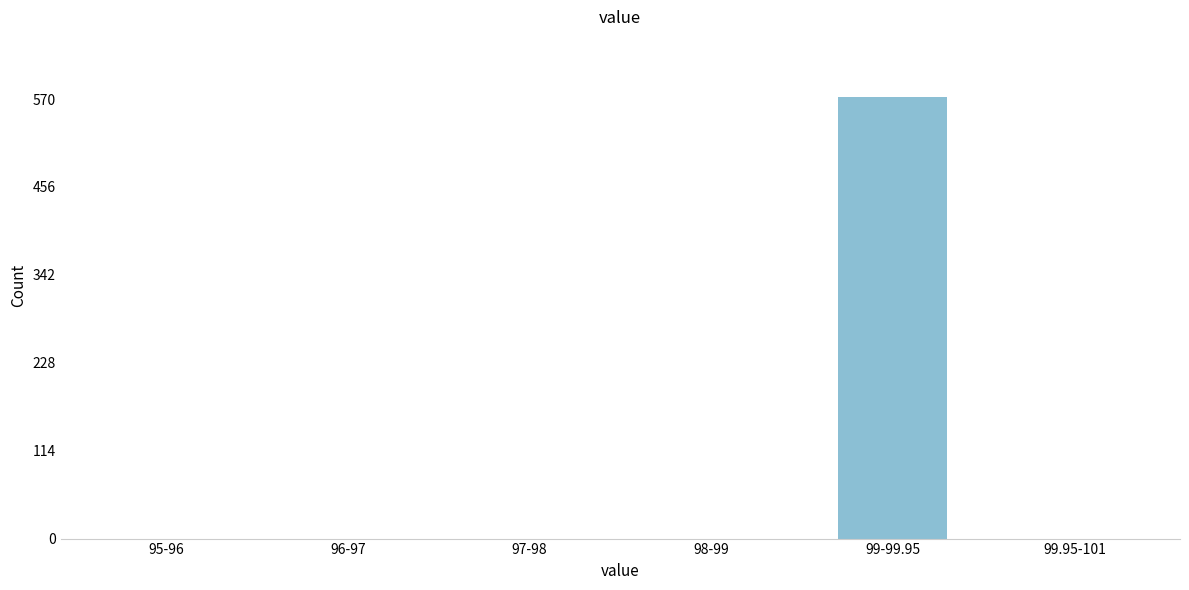

The chart shows a value of 0 at 96-97. True or false?

True